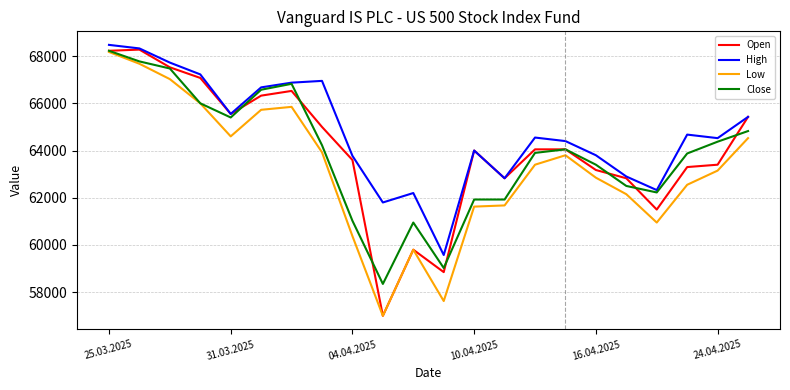

True or false: Low and High cross at least once.

False